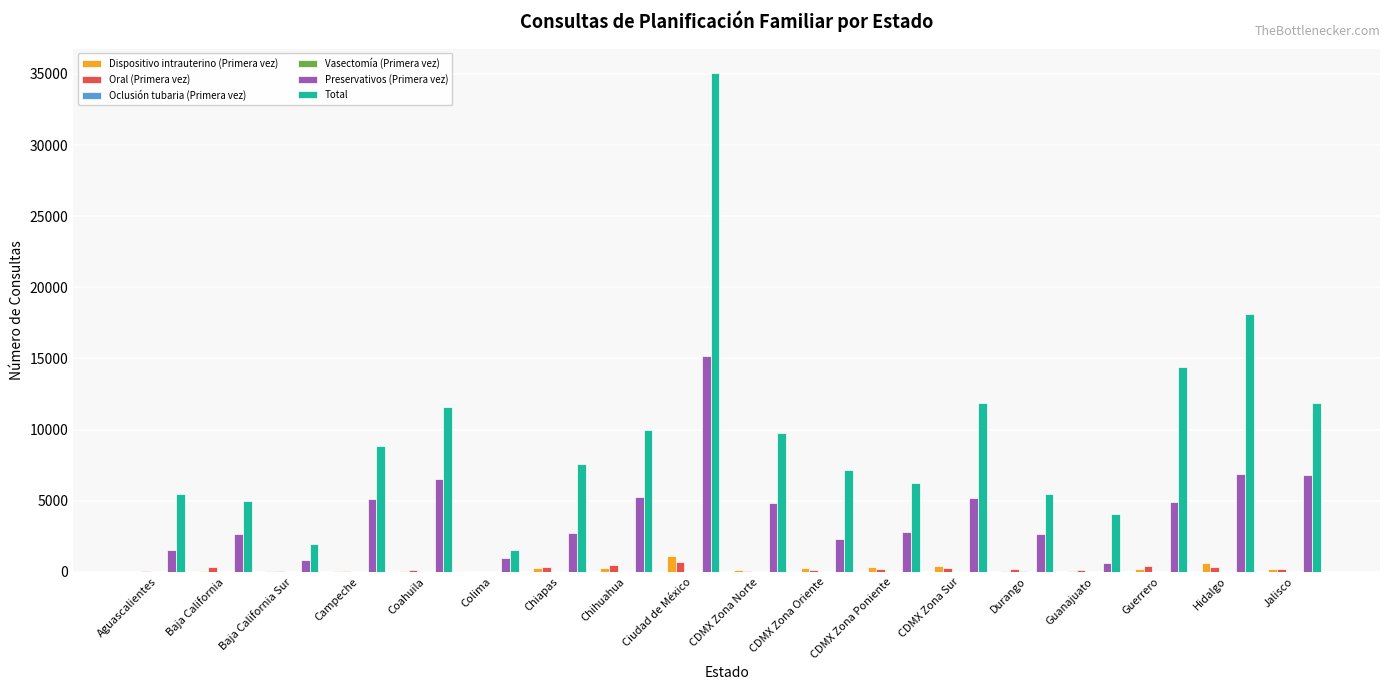

How many data points does each series have?

18